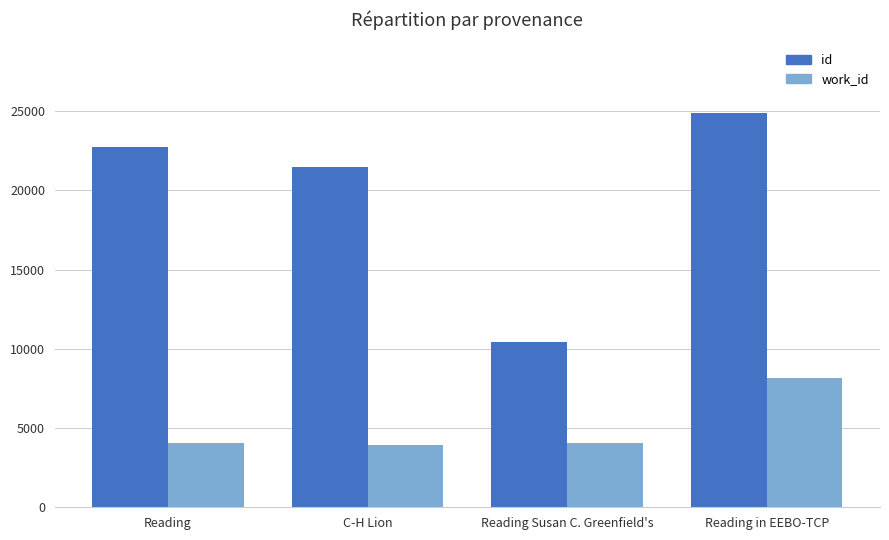

At C-H Lion, list the series in order from largest to smallest.

id, work_id